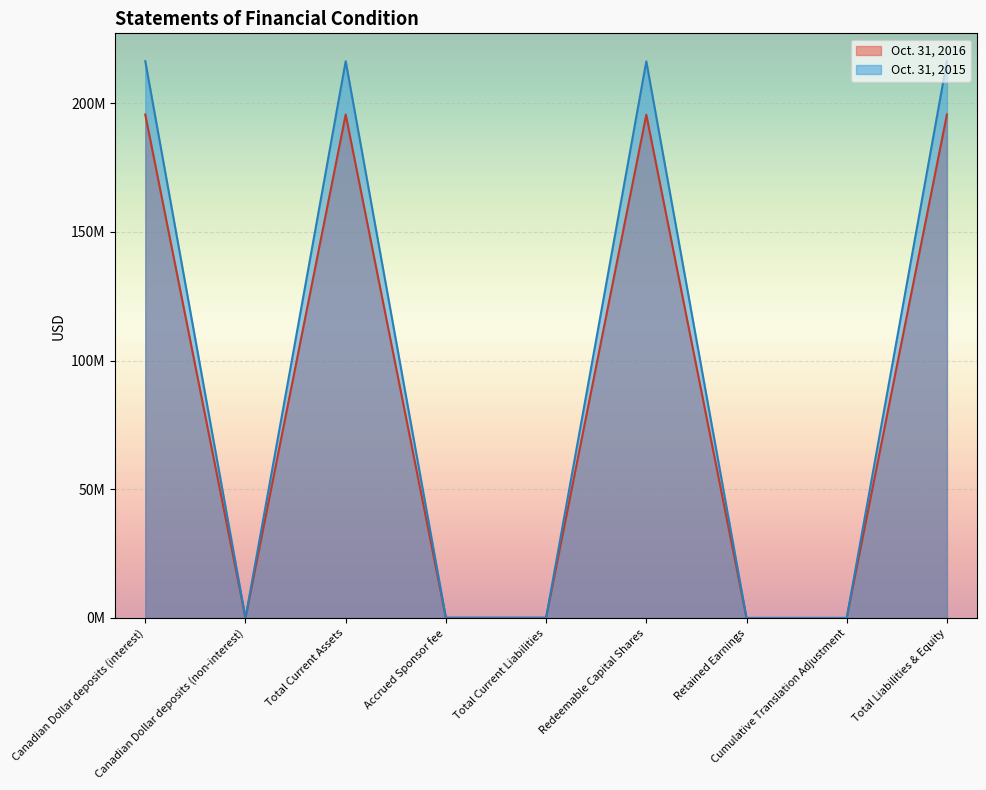

In Oct. 31, 2016, how many points are lower than both neighbors (excluding endpoints)?

1